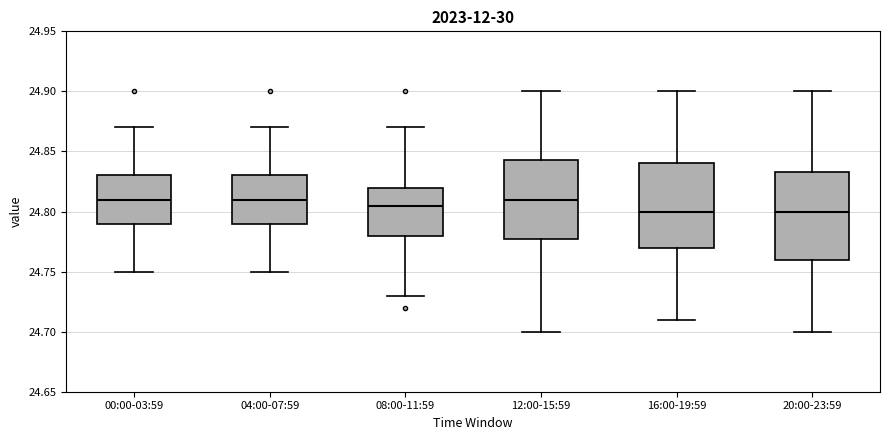

Reading left to right, transcribe this box plot: for each box, give where its median line is, the range the box spans, and where its two whiskers end, as read against the y-axis. The values are not printed on the chart, so give them approximately, as read against the axis.

00:00-03:59: median 24.810, box 24.790 to 24.830, whiskers 24.750 to 24.870
04:00-07:59: median 24.810, box 24.790 to 24.830, whiskers 24.750 to 24.870
08:00-11:59: median 24.805, box 24.780 to 24.820, whiskers 24.730 to 24.870
12:00-15:59: median 24.810, box 24.780 to 24.845, whiskers 24.700 to 24.900
16:00-19:59: median 24.800, box 24.770 to 24.840, whiskers 24.710 to 24.900
20:00-23:59: median 24.800, box 24.760 to 24.835, whiskers 24.700 to 24.900